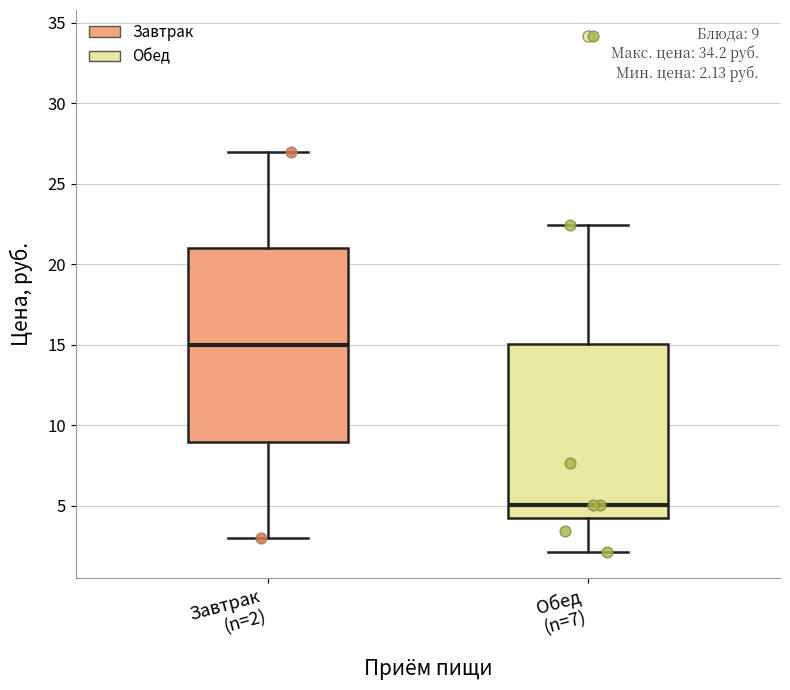

Which box has the lowest median line?

Обед (n=7)